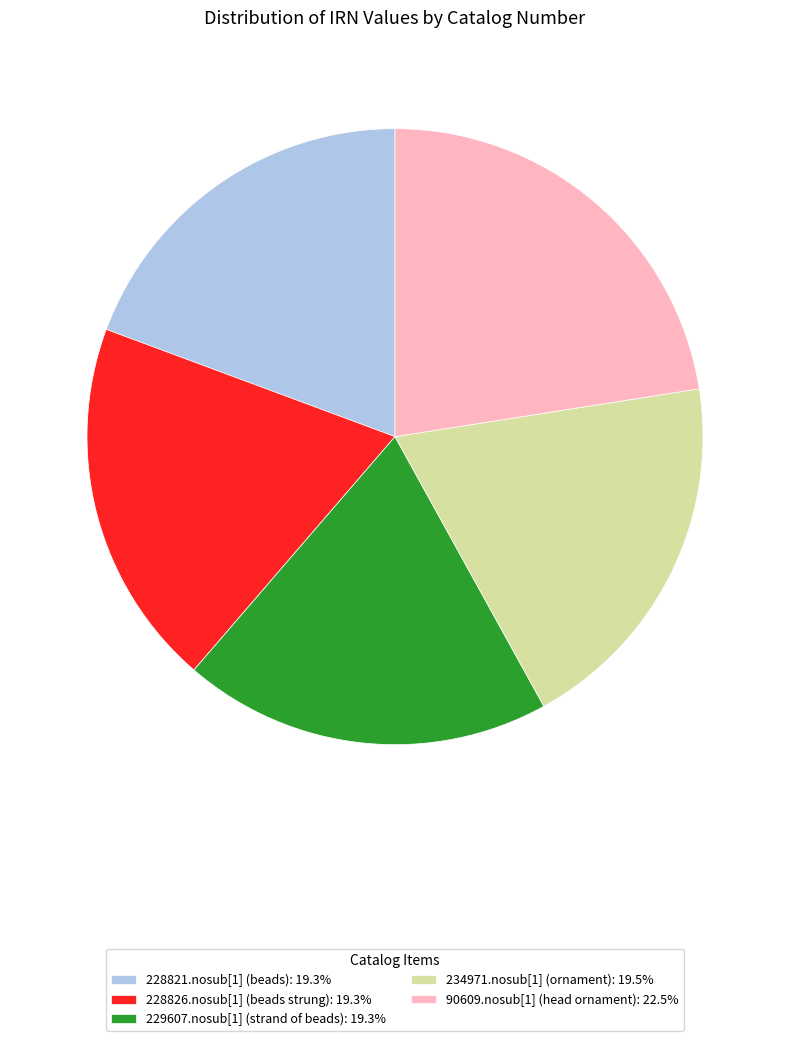

Combined, do 229607.nosub[1] (strand of beads) and 228821.nosub[1] (beads) account for over 50%?

No